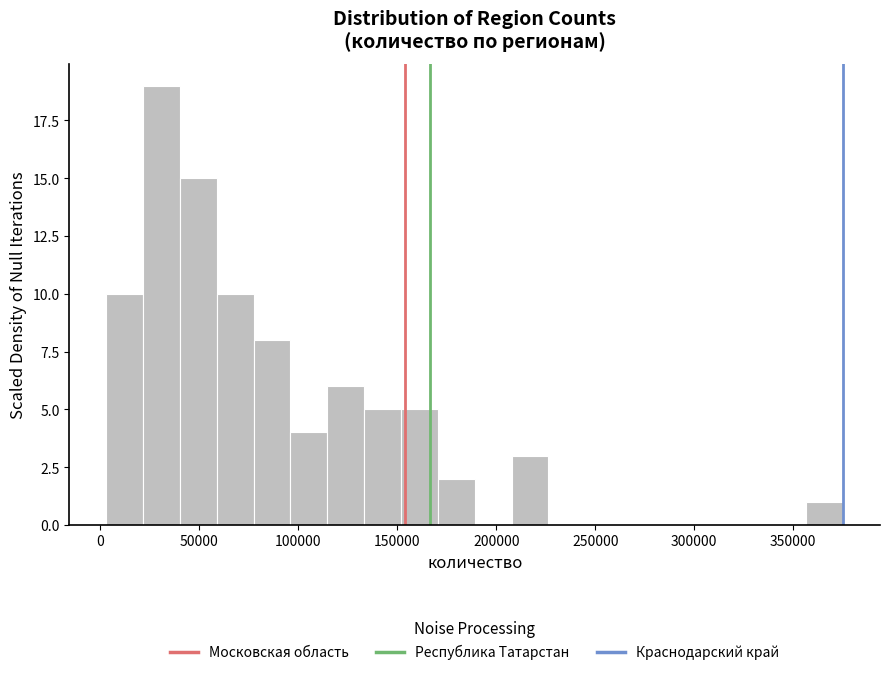

Read against the x-axis, roughly where is the centre of the tallest bar?

30000